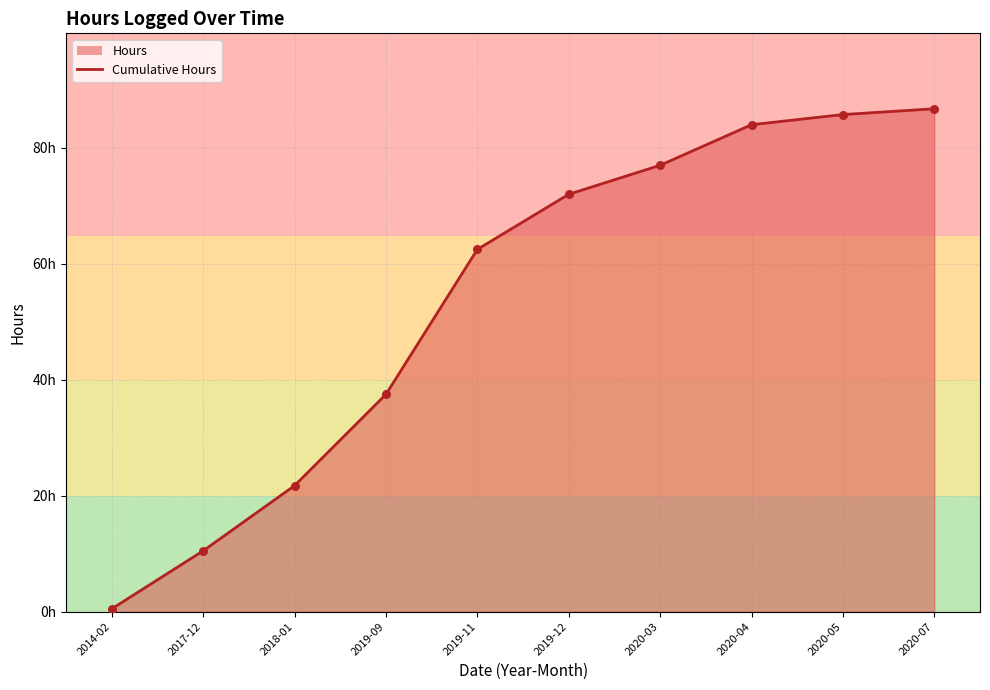

Between 2014-02 and 2020-07, which is larger?

2020-07